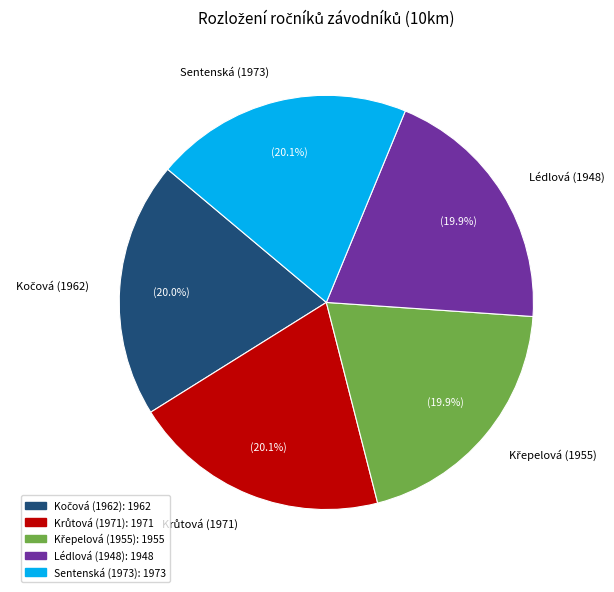

Is Sentenská (1973) the majority of the pie?

No